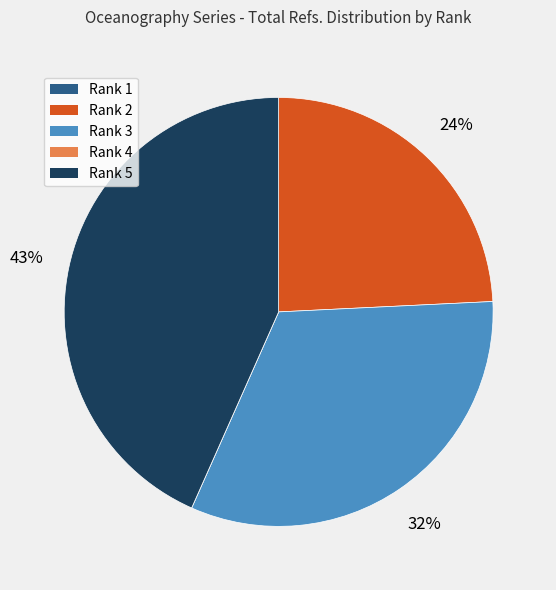

Is Rank 2 the majority of the pie?

No